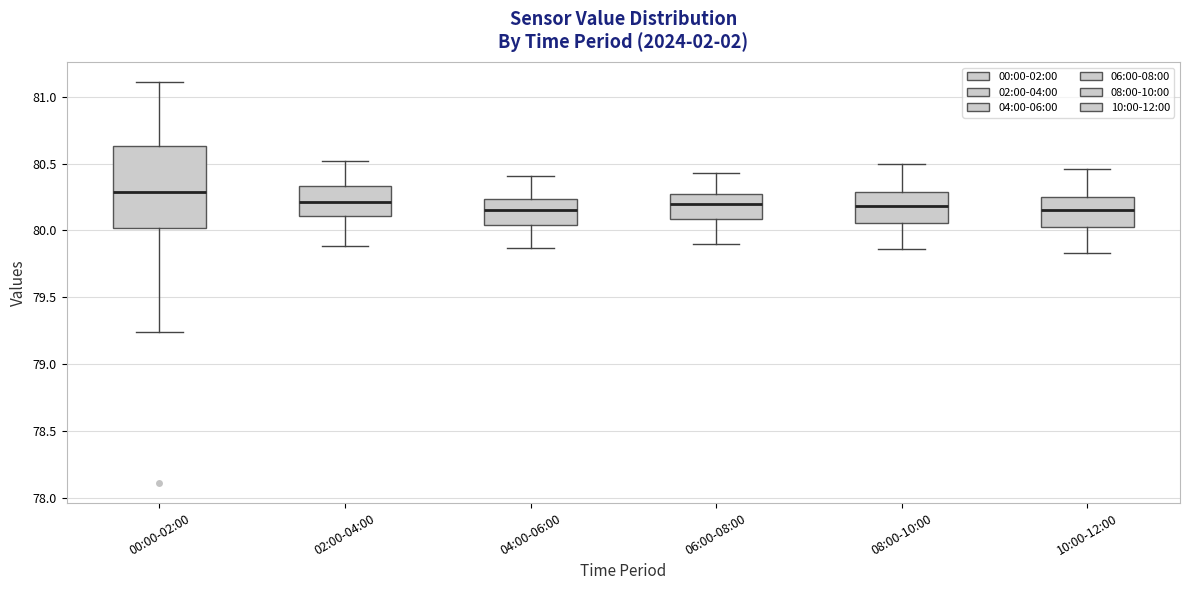

Reading left to right, transcribe this box plot: for each box, give where its median line is, the range the box spans, and where its two whiskers end, as read against the y-axis. The values are not printed on the chart, so give them approximately, as read against the axis.

00:00-02:00: median 80.30, box 80.00 to 80.65, whiskers 79.25 to 81.10
02:00-04:00: median 80.20, box 80.10 to 80.35, whiskers 79.90 to 80.50
04:00-06:00: median 80.15, box 80.05 to 80.25, whiskers 79.85 to 80.40
06:00-08:00: median 80.20, box 80.10 to 80.25, whiskers 79.90 to 80.45
08:00-10:00: median 80.20, box 80.05 to 80.30, whiskers 79.85 to 80.50
10:00-12:00: median 80.15, box 80.05 to 80.25, whiskers 79.85 to 80.45